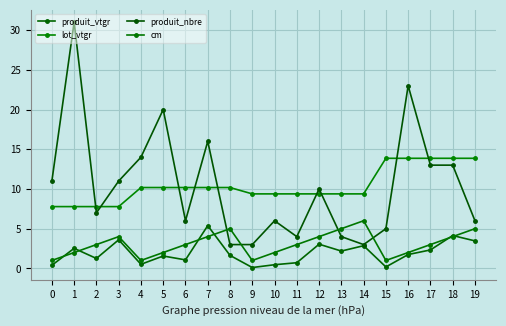

At which category is the sum across all series the highest?

1